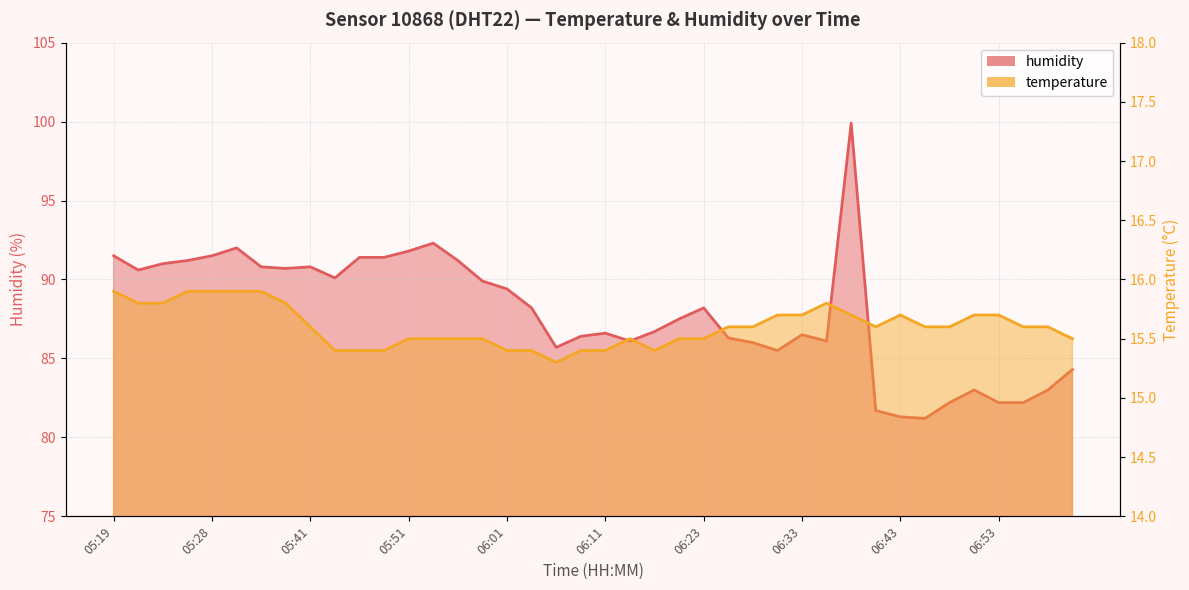

True or false: temperature and humidity cross at least once.

False